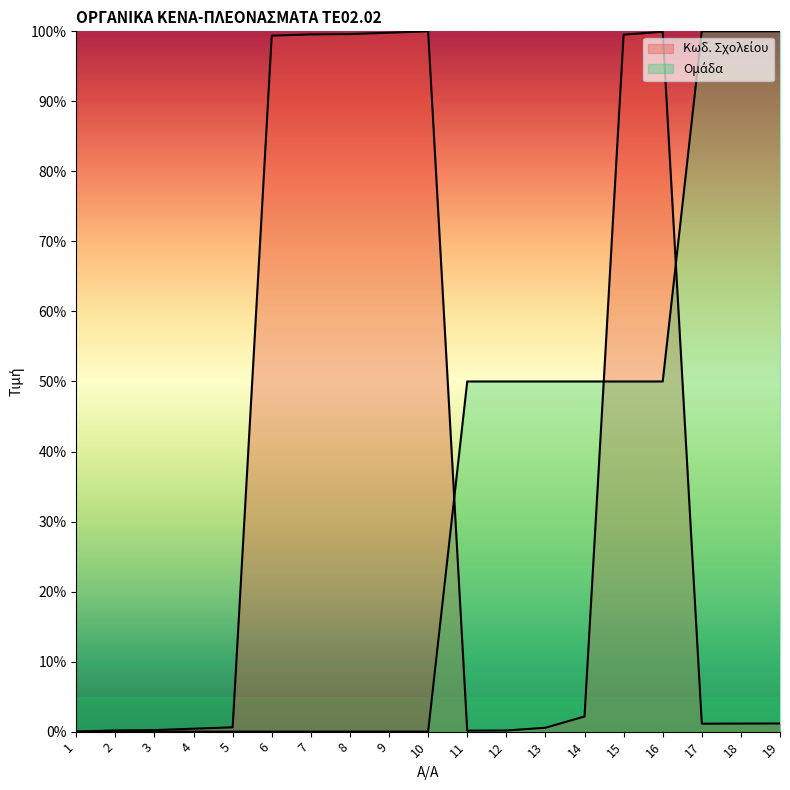

True or false: Ομάδα has a value of 0.0 at 9.

True